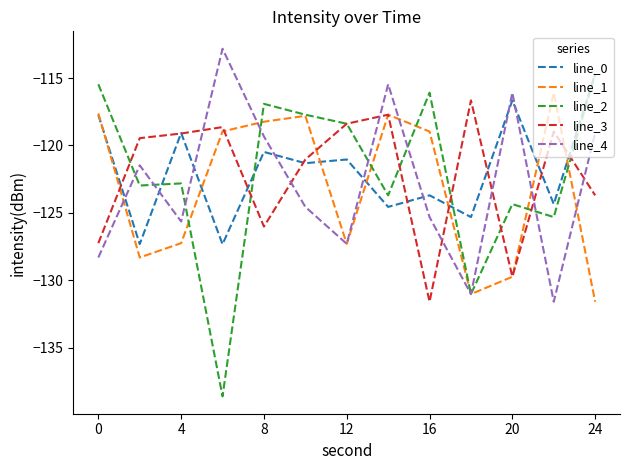

Which series ends up on top after the final intersection of line_3 and line_4?

line_4